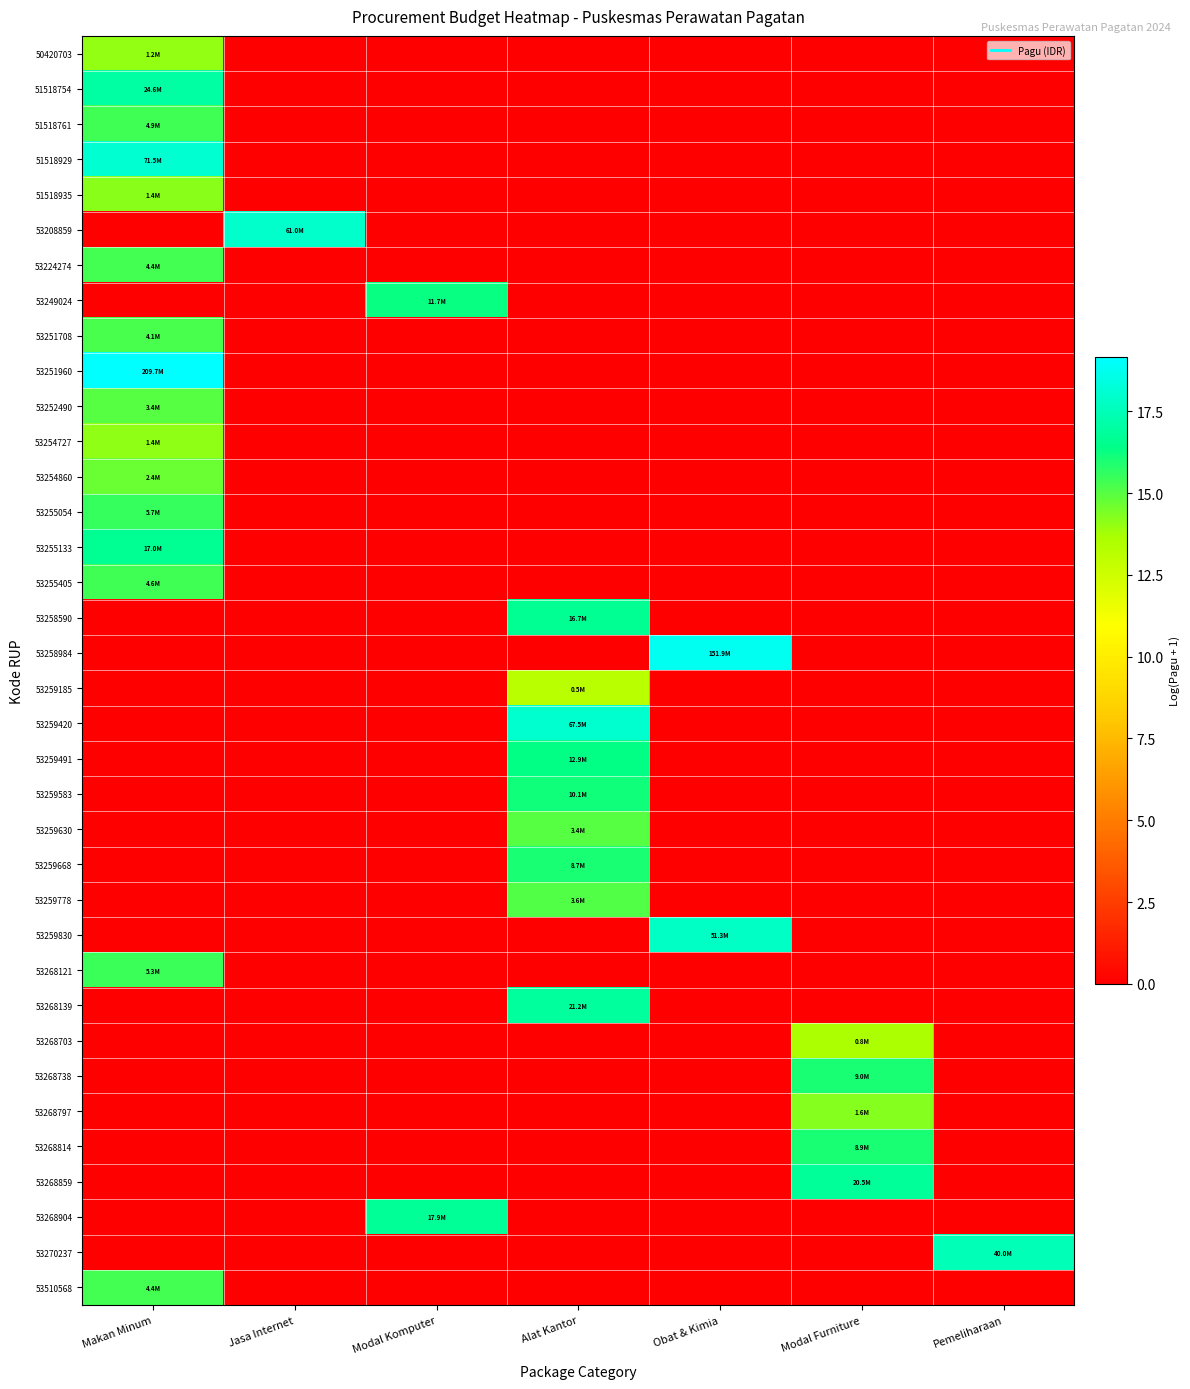

Reading right to left, extract all data points from this chart.

50420703: Pemeliharaan=0.0	Modal Furniture=0.0	Obat & Kimia=0.0	Alat Kantor=0.0	Modal Komputer=0.0	Jasa Internet=0.0	Makan Minum=14.0
51518754: Pemeliharaan=0.0	Modal Furniture=0.0	Obat & Kimia=0.0	Alat Kantor=0.0	Modal Komputer=0.0	Jasa Internet=0.0	Makan Minum=17.0
51518761: Pemeliharaan=0.0	Modal Furniture=0.0	Obat & Kimia=0.0	Alat Kantor=0.0	Modal Komputer=0.0	Jasa Internet=0.0	Makan Minum=15.4
51518929: Pemeliharaan=0.0	Modal Furniture=0.0	Obat & Kimia=0.0	Alat Kantor=0.0	Modal Komputer=0.0	Jasa Internet=0.0	Makan Minum=18.1
51518935: Pemeliharaan=0.0	Modal Furniture=0.0	Obat & Kimia=0.0	Alat Kantor=0.0	Modal Komputer=0.0	Jasa Internet=0.0	Makan Minum=14.2
53208859: Pemeliharaan=0.0	Modal Furniture=0.0	Obat & Kimia=0.0	Alat Kantor=0.0	Modal Komputer=0.0	Jasa Internet=17.9	Makan Minum=0.0
53224274: Pemeliharaan=0.0	Modal Furniture=0.0	Obat & Kimia=0.0	Alat Kantor=0.0	Modal Komputer=0.0	Jasa Internet=0.0	Makan Minum=15.3
53249024: Pemeliharaan=0.0	Modal Furniture=0.0	Obat & Kimia=0.0	Alat Kantor=0.0	Modal Komputer=16.3	Jasa Internet=0.0	Makan Minum=0.0
53251708: Pemeliharaan=0.0	Modal Furniture=0.0	Obat & Kimia=0.0	Alat Kantor=0.0	Modal Komputer=0.0	Jasa Internet=0.0	Makan Minum=15.2
53251960: Pemeliharaan=0.0	Modal Furniture=0.0	Obat & Kimia=0.0	Alat Kantor=0.0	Modal Komputer=0.0	Jasa Internet=0.0	Makan Minum=19.2
53252490: Pemeliharaan=0.0	Modal Furniture=0.0	Obat & Kimia=0.0	Alat Kantor=0.0	Modal Komputer=0.0	Jasa Internet=0.0	Makan Minum=15.0
53254727: Pemeliharaan=0.0	Modal Furniture=0.0	Obat & Kimia=0.0	Alat Kantor=0.0	Modal Komputer=0.0	Jasa Internet=0.0	Makan Minum=14.1
53254860: Pemeliharaan=0.0	Modal Furniture=0.0	Obat & Kimia=0.0	Alat Kantor=0.0	Modal Komputer=0.0	Jasa Internet=0.0	Makan Minum=14.7
53255054: Pemeliharaan=0.0	Modal Furniture=0.0	Obat & Kimia=0.0	Alat Kantor=0.0	Modal Komputer=0.0	Jasa Internet=0.0	Makan Minum=15.6
53255133: Pemeliharaan=0.0	Modal Furniture=0.0	Obat & Kimia=0.0	Alat Kantor=0.0	Modal Komputer=0.0	Jasa Internet=0.0	Makan Minum=16.7
53255405: Pemeliharaan=0.0	Modal Furniture=0.0	Obat & Kimia=0.0	Alat Kantor=0.0	Modal Komputer=0.0	Jasa Internet=0.0	Makan Minum=15.4
53258590: Pemeliharaan=0.0	Modal Furniture=0.0	Obat & Kimia=0.0	Alat Kantor=16.6	Modal Komputer=0.0	Jasa Internet=0.0	Makan Minum=0.0
53258984: Pemeliharaan=0.0	Modal Furniture=0.0	Obat & Kimia=18.8	Alat Kantor=0.0	Modal Komputer=0.0	Jasa Internet=0.0	Makan Minum=0.0
53259185: Pemeliharaan=0.0	Modal Furniture=0.0	Obat & Kimia=0.0	Alat Kantor=13.1	Modal Komputer=0.0	Jasa Internet=0.0	Makan Minum=0.0
53259420: Pemeliharaan=0.0	Modal Furniture=0.0	Obat & Kimia=0.0	Alat Kantor=18.0	Modal Komputer=0.0	Jasa Internet=0.0	Makan Minum=0.0
53259491: Pemeliharaan=0.0	Modal Furniture=0.0	Obat & Kimia=0.0	Alat Kantor=16.4	Modal Komputer=0.0	Jasa Internet=0.0	Makan Minum=0.0
53259583: Pemeliharaan=0.0	Modal Furniture=0.0	Obat & Kimia=0.0	Alat Kantor=16.1	Modal Komputer=0.0	Jasa Internet=0.0	Makan Minum=0.0
53259630: Pemeliharaan=0.0	Modal Furniture=0.0	Obat & Kimia=0.0	Alat Kantor=15.0	Modal Komputer=0.0	Jasa Internet=0.0	Makan Minum=0.0
53259668: Pemeliharaan=0.0	Modal Furniture=0.0	Obat & Kimia=0.0	Alat Kantor=16.0	Modal Komputer=0.0	Jasa Internet=0.0	Makan Minum=0.0
53259778: Pemeliharaan=0.0	Modal Furniture=0.0	Obat & Kimia=0.0	Alat Kantor=15.1	Modal Komputer=0.0	Jasa Internet=0.0	Makan Minum=0.0
53259830: Pemeliharaan=0.0	Modal Furniture=0.0	Obat & Kimia=17.8	Alat Kantor=0.0	Modal Komputer=0.0	Jasa Internet=0.0	Makan Minum=0.0
53268121: Pemeliharaan=0.0	Modal Furniture=0.0	Obat & Kimia=0.0	Alat Kantor=0.0	Modal Komputer=0.0	Jasa Internet=0.0	Makan Minum=15.5
53268139: Pemeliharaan=0.0	Modal Furniture=0.0	Obat & Kimia=0.0	Alat Kantor=16.9	Modal Komputer=0.0	Jasa Internet=0.0	Makan Minum=0.0
53268703: Pemeliharaan=0.0	Modal Furniture=13.6	Obat & Kimia=0.0	Alat Kantor=0.0	Modal Komputer=0.0	Jasa Internet=0.0	Makan Minum=0.0
53268738: Pemeliharaan=0.0	Modal Furniture=16.0	Obat & Kimia=0.0	Alat Kantor=0.0	Modal Komputer=0.0	Jasa Internet=0.0	Makan Minum=0.0
53268797: Pemeliharaan=0.0	Modal Furniture=14.3	Obat & Kimia=0.0	Alat Kantor=0.0	Modal Komputer=0.0	Jasa Internet=0.0	Makan Minum=0.0
53268814: Pemeliharaan=0.0	Modal Furniture=16.0	Obat & Kimia=0.0	Alat Kantor=0.0	Modal Komputer=0.0	Jasa Internet=0.0	Makan Minum=0.0
53268859: Pemeliharaan=0.0	Modal Furniture=16.8	Obat & Kimia=0.0	Alat Kantor=0.0	Modal Komputer=0.0	Jasa Internet=0.0	Makan Minum=0.0
53268904: Pemeliharaan=0.0	Modal Furniture=0.0	Obat & Kimia=0.0	Alat Kantor=0.0	Modal Komputer=16.7	Jasa Internet=0.0	Makan Minum=0.0
53270237: Pemeliharaan=17.5	Modal Furniture=0.0	Obat & Kimia=0.0	Alat Kantor=0.0	Modal Komputer=0.0	Jasa Internet=0.0	Makan Minum=0.0
53510568: Pemeliharaan=0.0	Modal Furniture=0.0	Obat & Kimia=0.0	Alat Kantor=0.0	Modal Komputer=0.0	Jasa Internet=0.0	Makan Minum=15.3